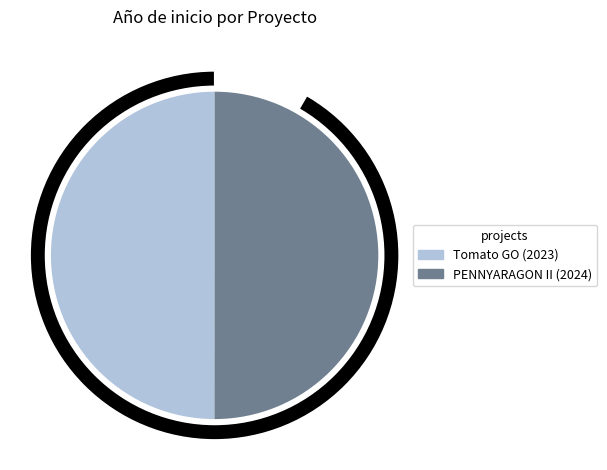

Combined, what portion of the pie is Tomato Operational Group (2023) and PENNYARAGON II Operational Group (2024)?

100.0%